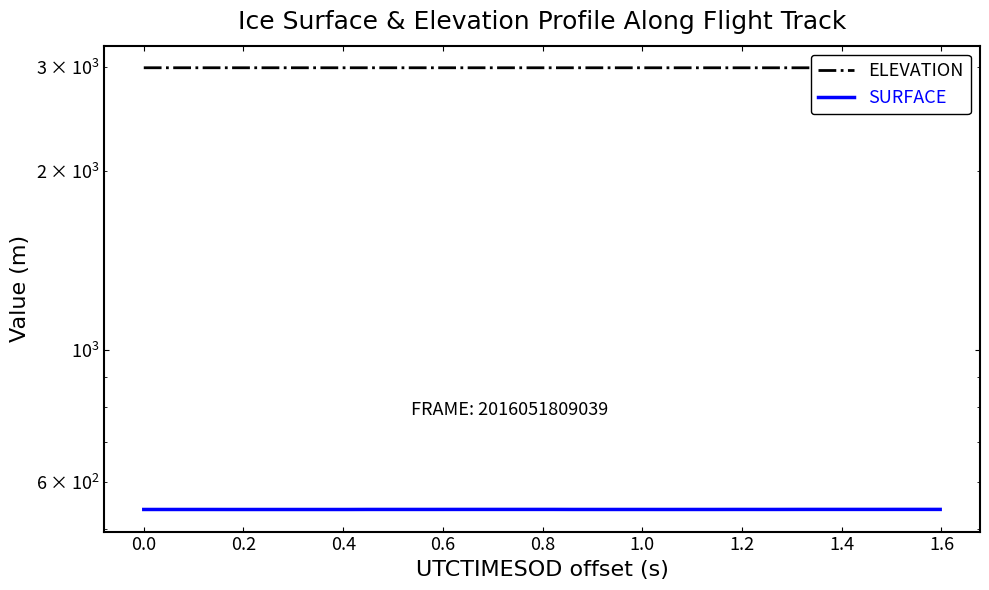

Rank the series by their average value, from highest to lowest.

ELEVATION, SURFACE